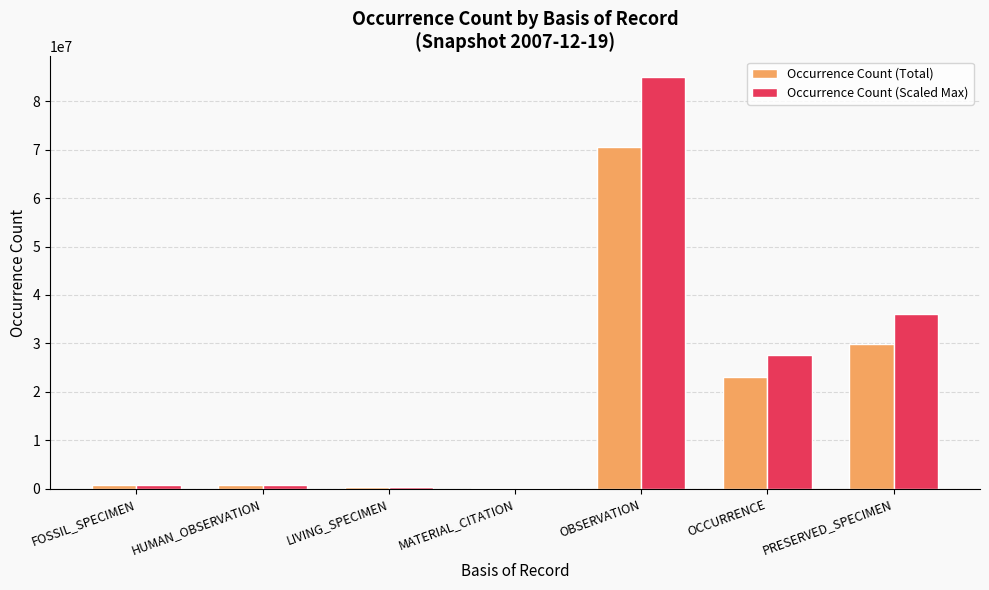

What is the sum of the Occurrence Count (Total) values at MATERIAL_CITATION and PRESERVED_SPECIMEN?

30050513.0